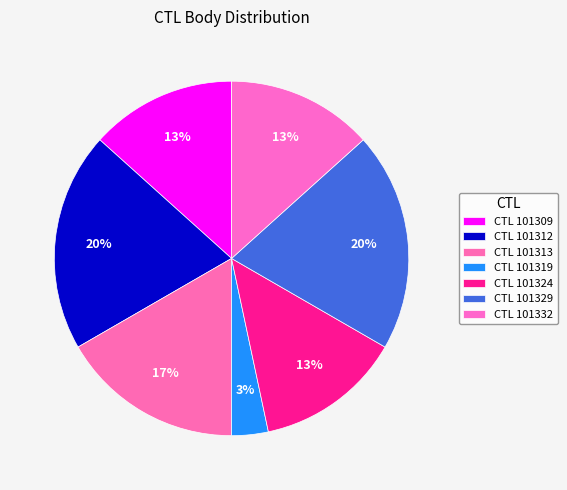

Which slice is the smallest?

101319